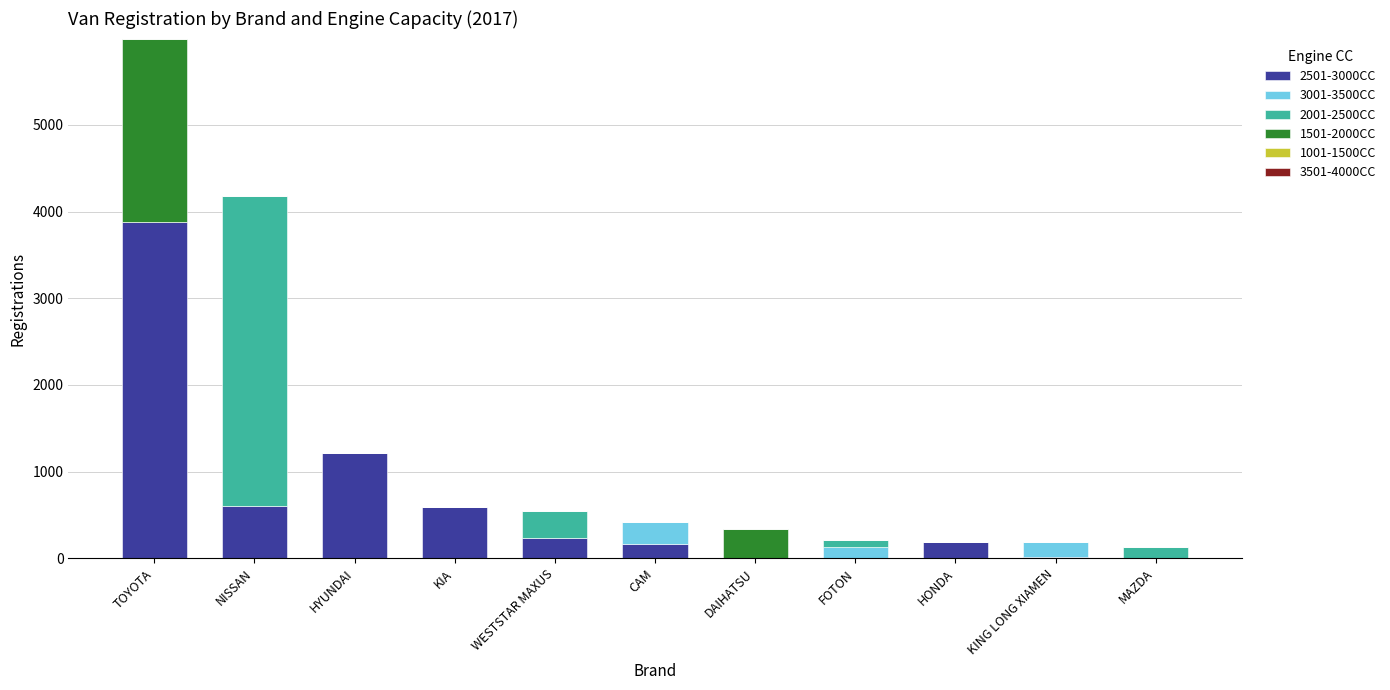

How many series are shown in this chart?

5